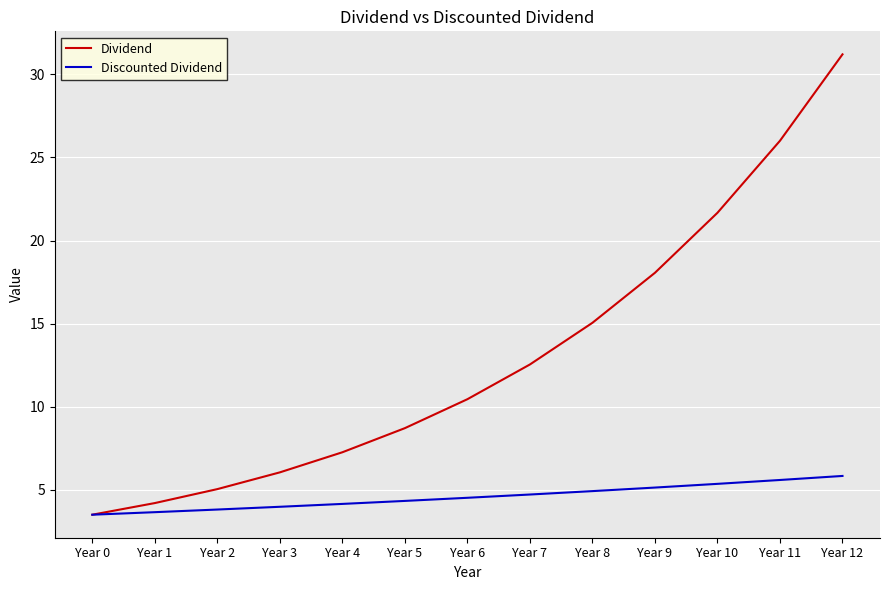

List the labels in order of Dividend value, smallest first.

Year 0, Year 1, Year 2, Year 3, Year 4, Year 5, Year 6, Year 7, Year 8, Year 9, Year 10, Year 11, Year 12